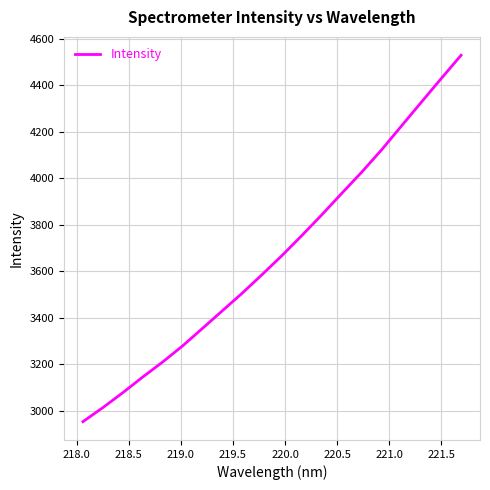

What is the average value?

3669.6